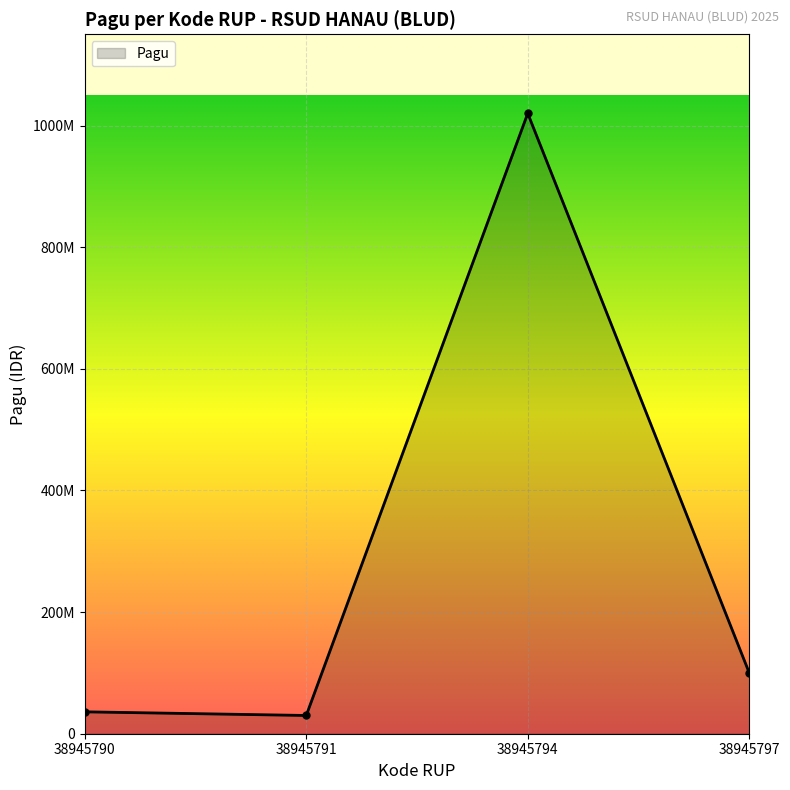

What is the difference between the maximum and second lowest values?

984000000